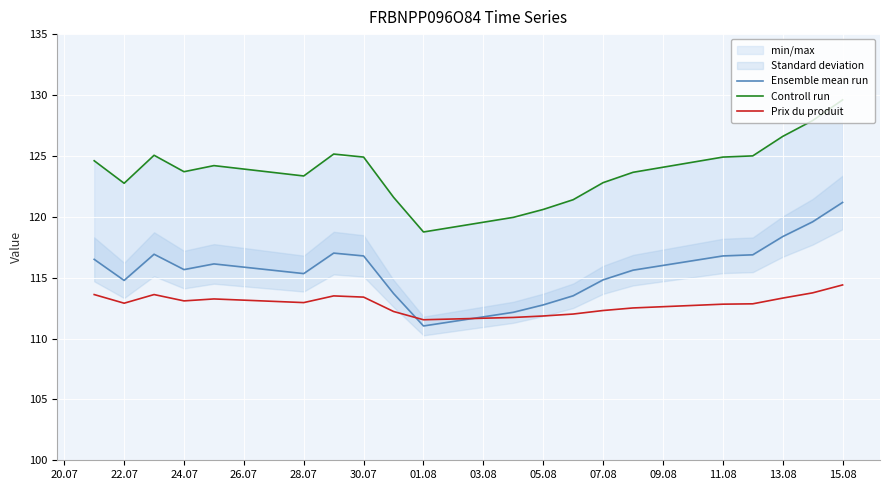

Is it true that Prix du produit equals 156.8 at 13.08?

False